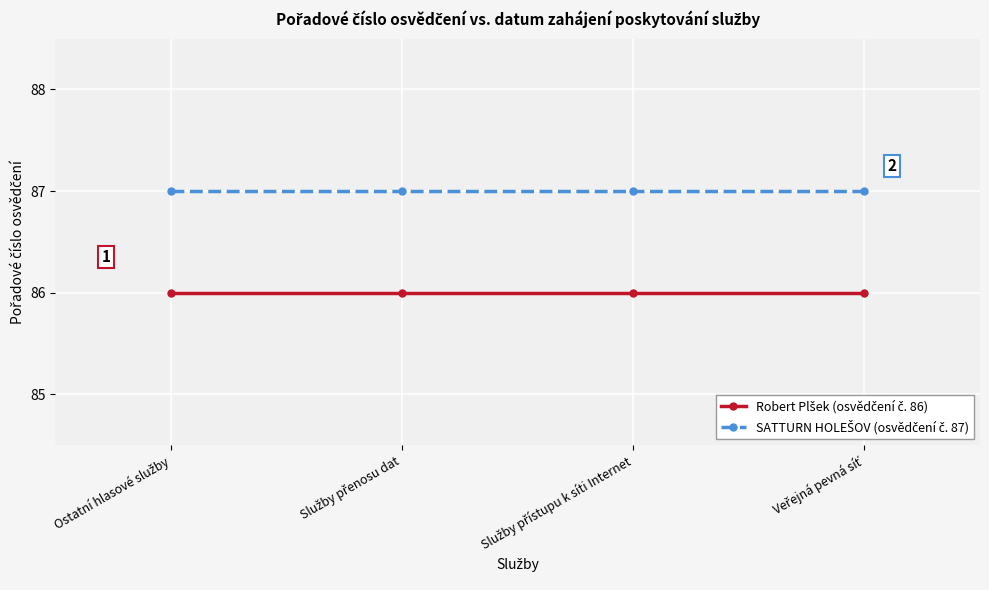

What is the maximum value shown in the chart?

87